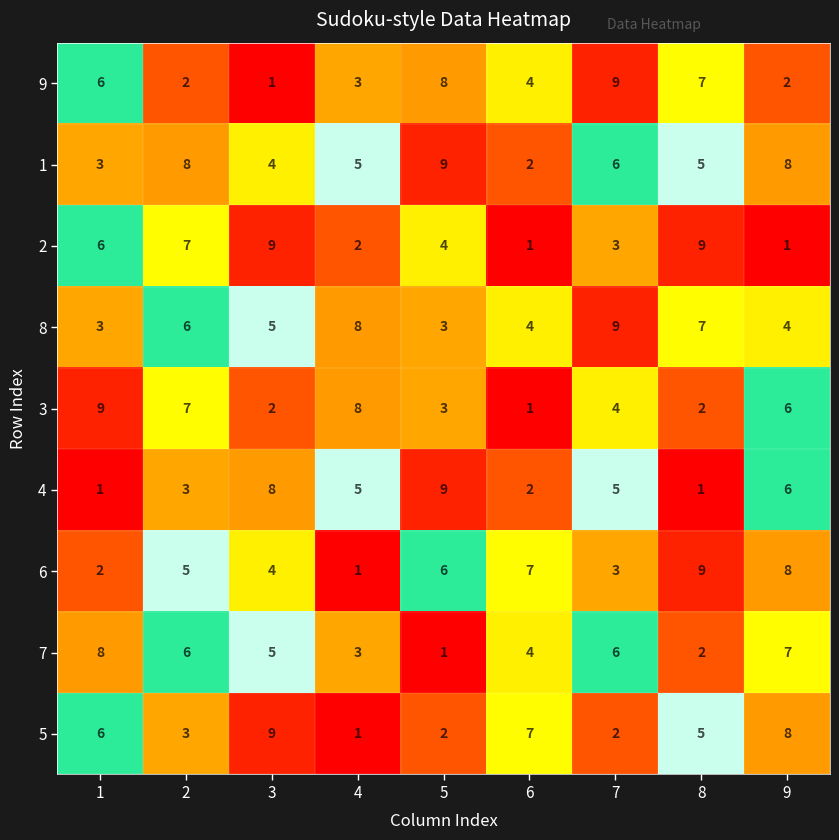

Where is 7 nearest to the value 4?

6